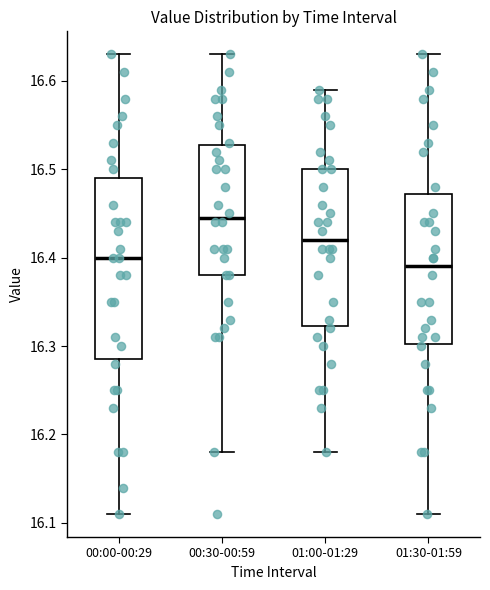

Where is the upper edge of the box for 01:00-01:29 on the y-axis? The values are not printed on the chart, so give them approximately, as read against the axis.

16.50